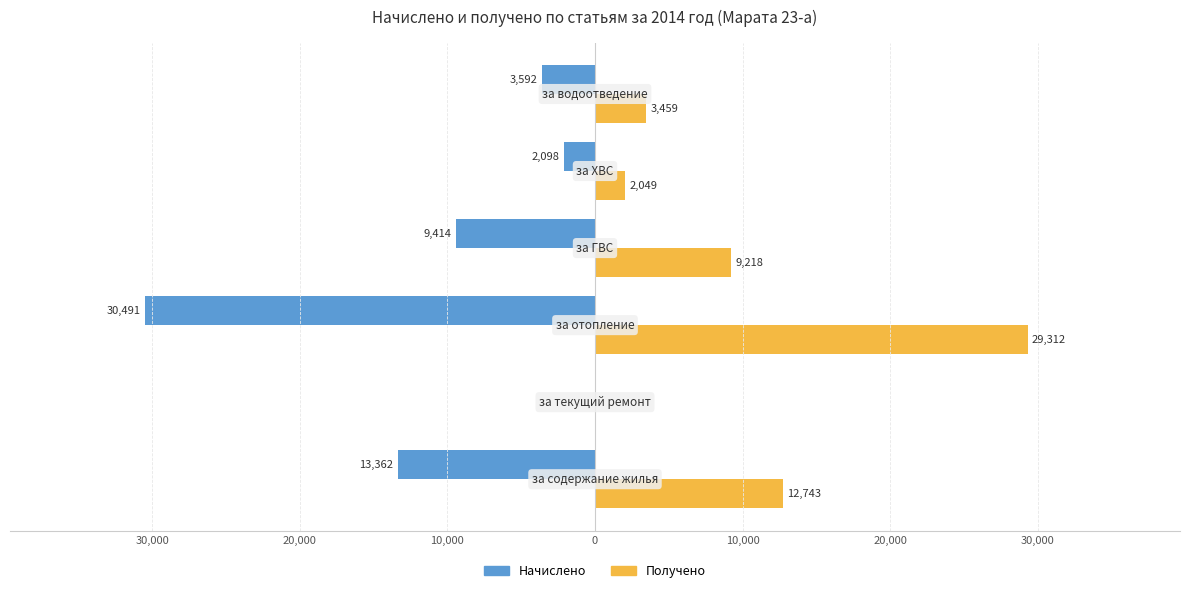

What are all the series names shown in the legend?

Начислено, Получено